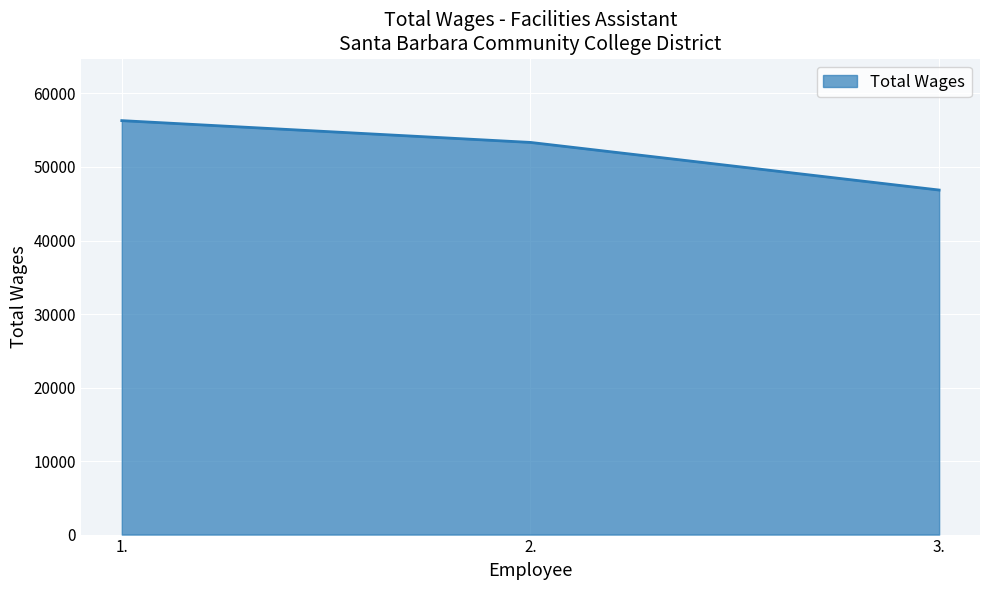

How many categories are shown in the chart?

3